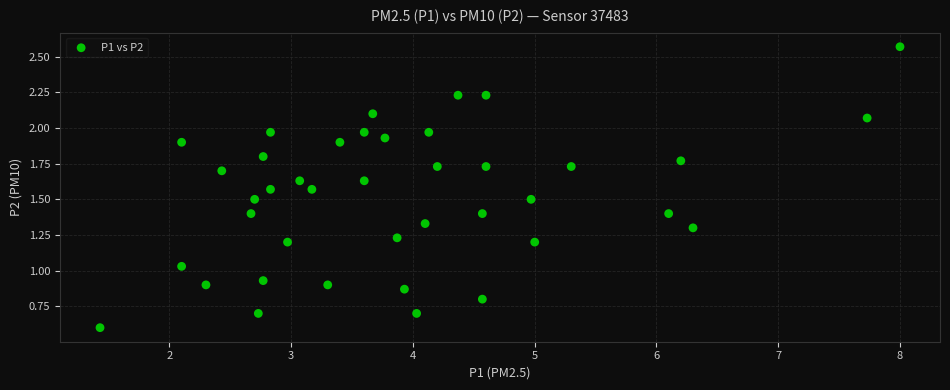

What is the range of X values (max minus min)?

6.6